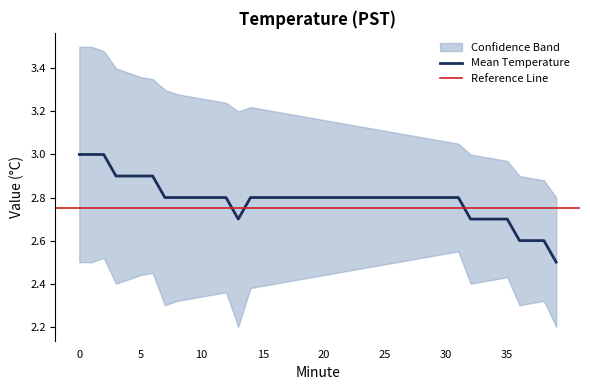

What is the smallest value displayed?

2.5